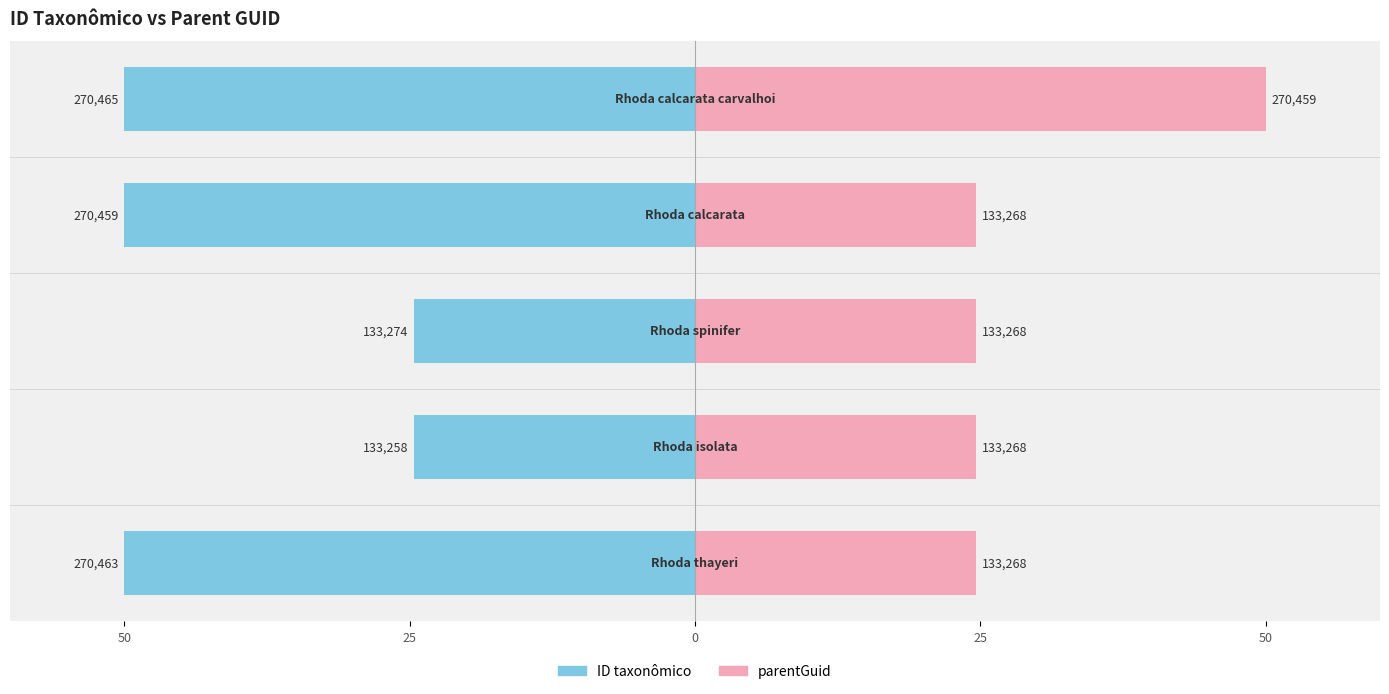

How many distinct data groups are displayed?

2